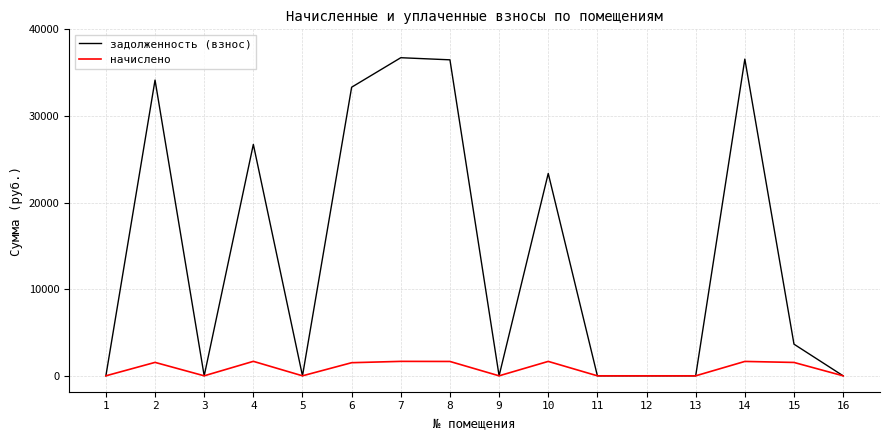

The value of начислено at 15 is 1543.4. True or false?

True